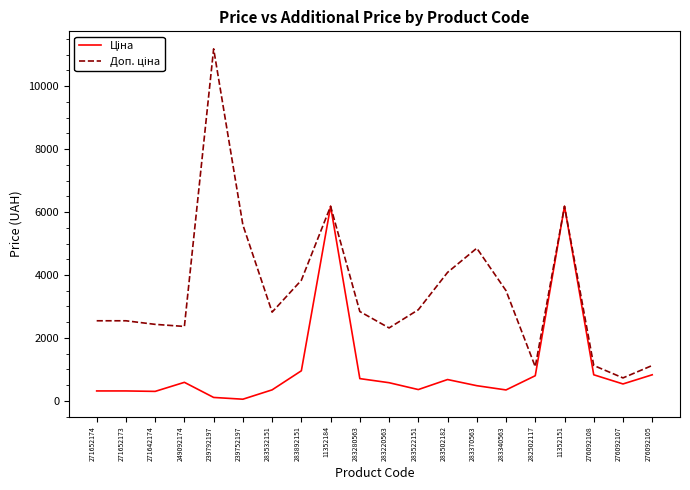

What is the spread (max minus min) of values at 283502182?

3401.9